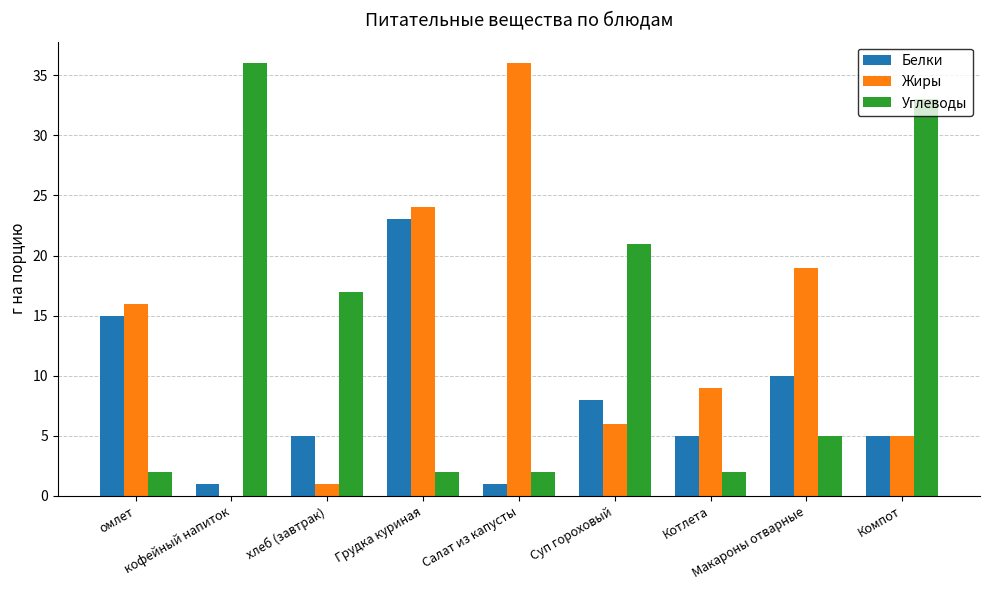

What is the sum of all Углеводы values?

120